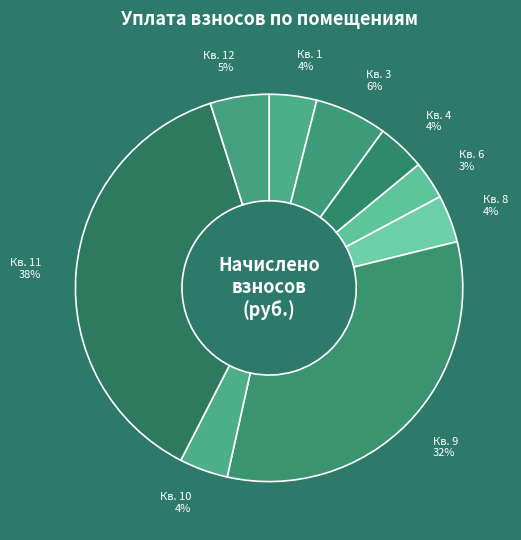

Combined, do Кв. 8 and Кв. 3 account for over 50%?

No